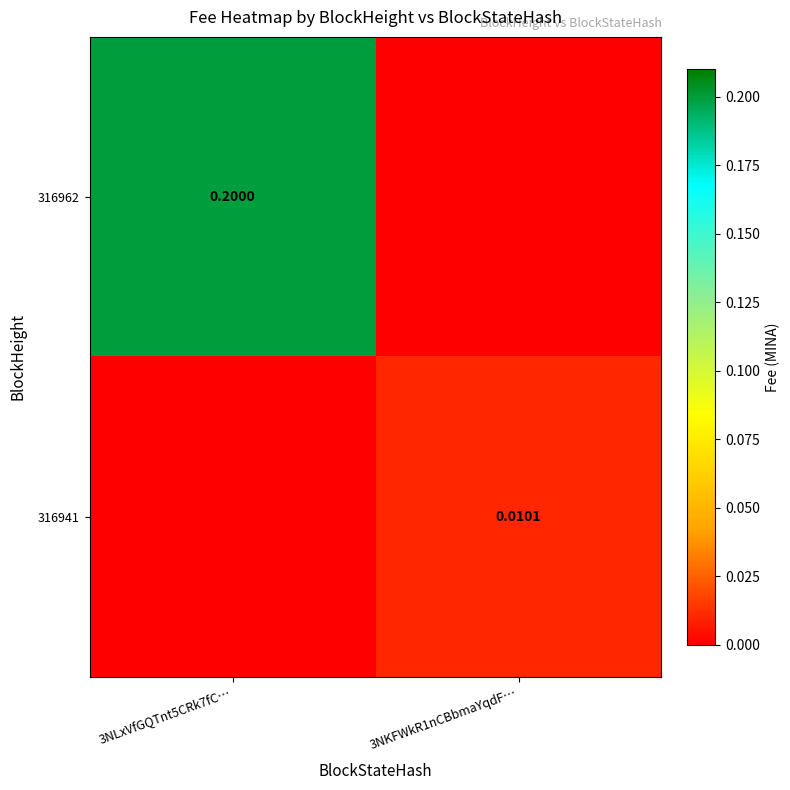

At how many categories does at least one series exceed 0?

2